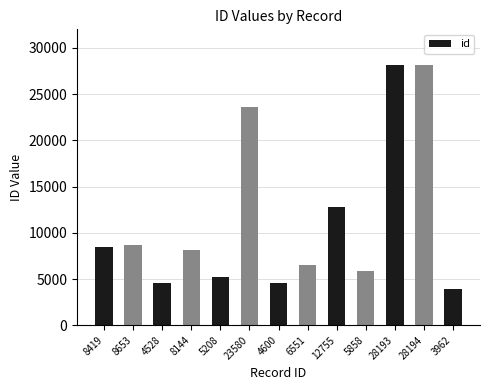

The value at 8653 is 5187. True or false?

False